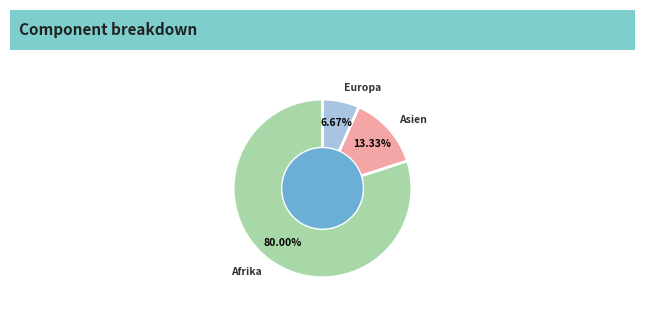

Does any single category account for the majority?

Yes